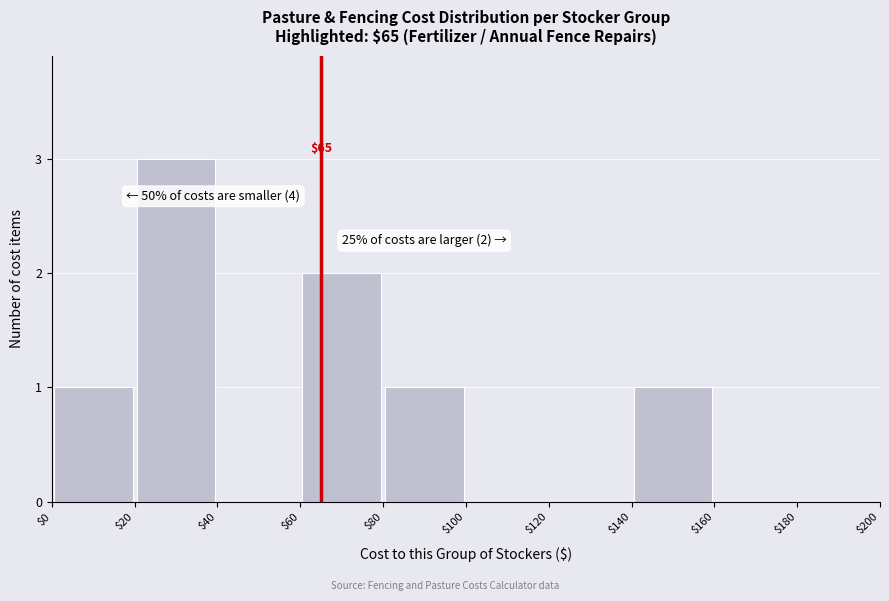

Which range on the x-axis has the tallest bar?

$20 to $40